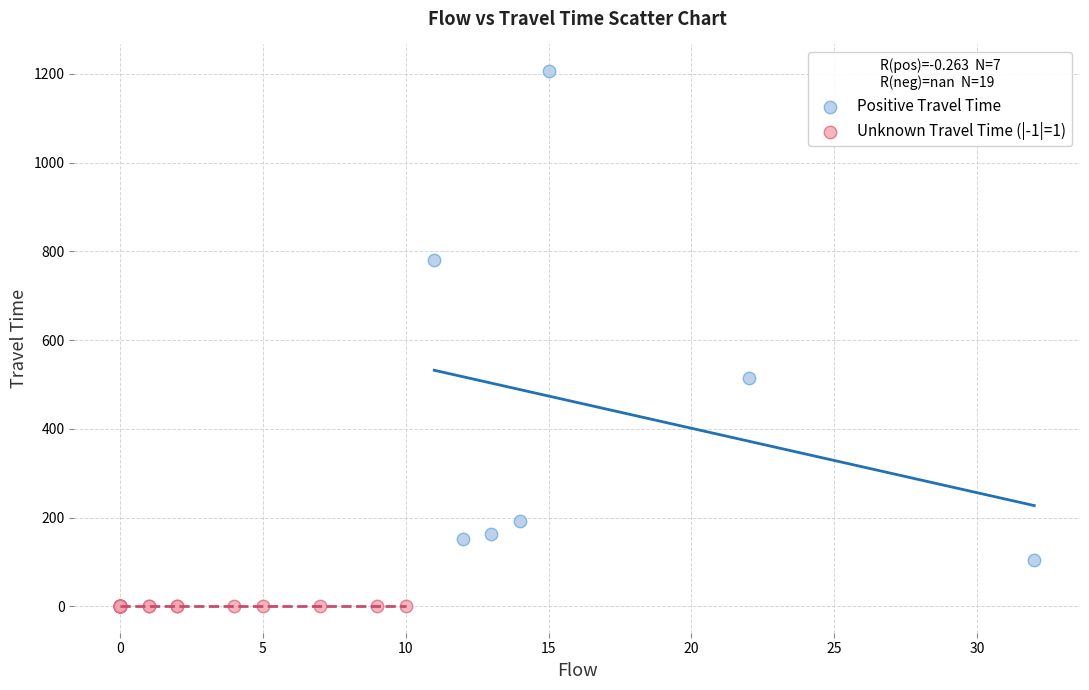

Which series reaches the maximum Y coordinate?

Positive Travel Time